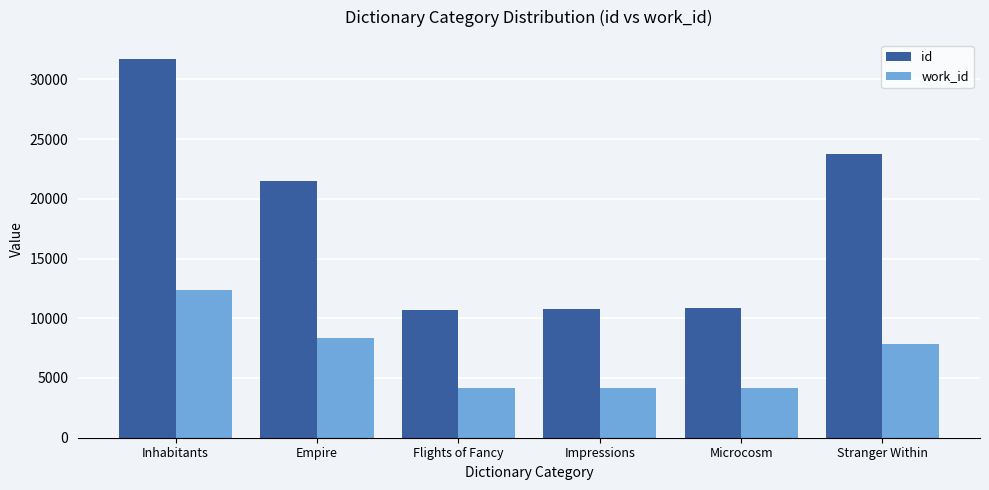

What is the sum of the work_id values at Microcosm and Stranger Within?

12035